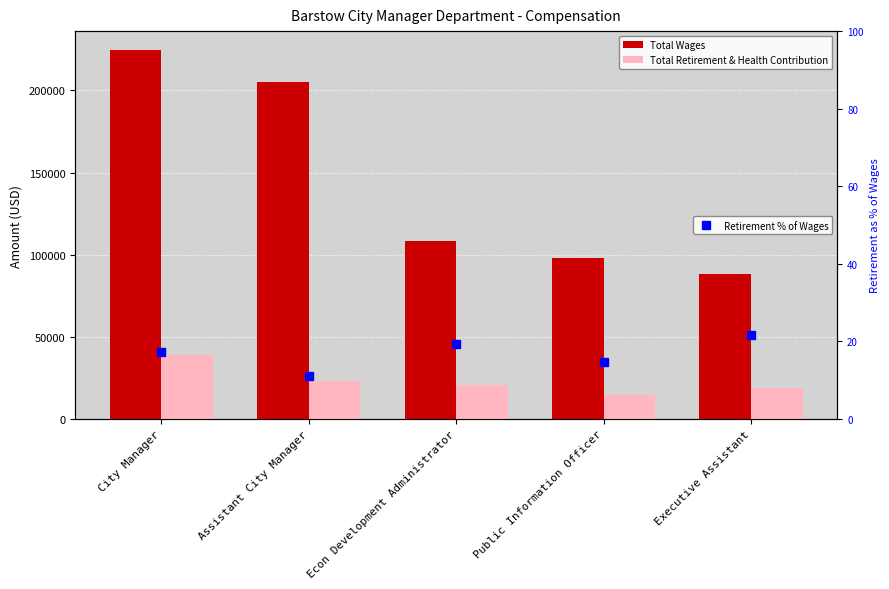

What is the sum of all Total Retirement & Health Contribution values?

116029.0